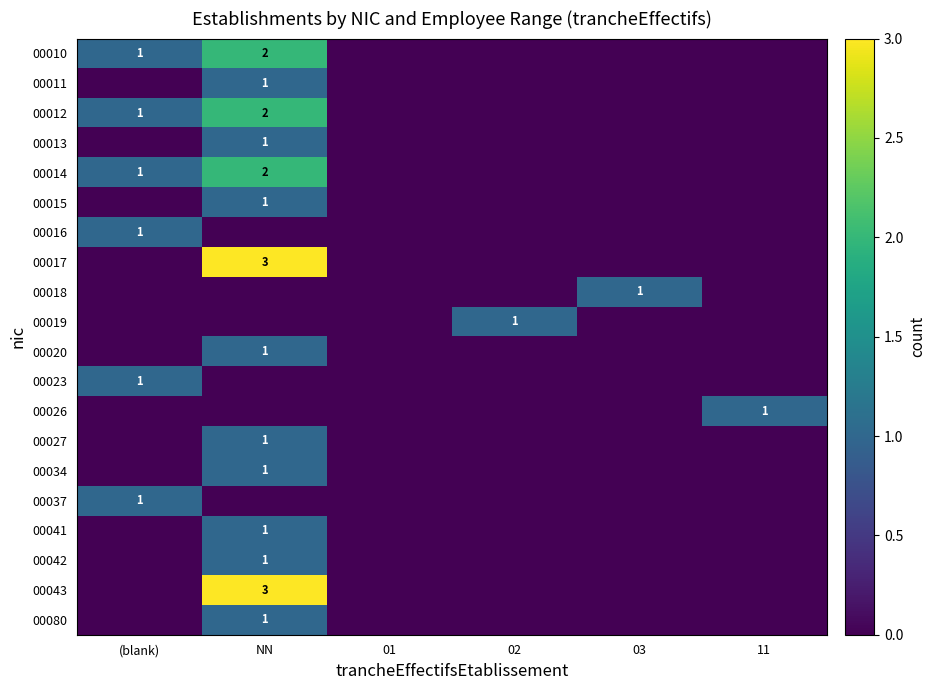

What is the difference between the 00014 values at 03 and (blank)?

1